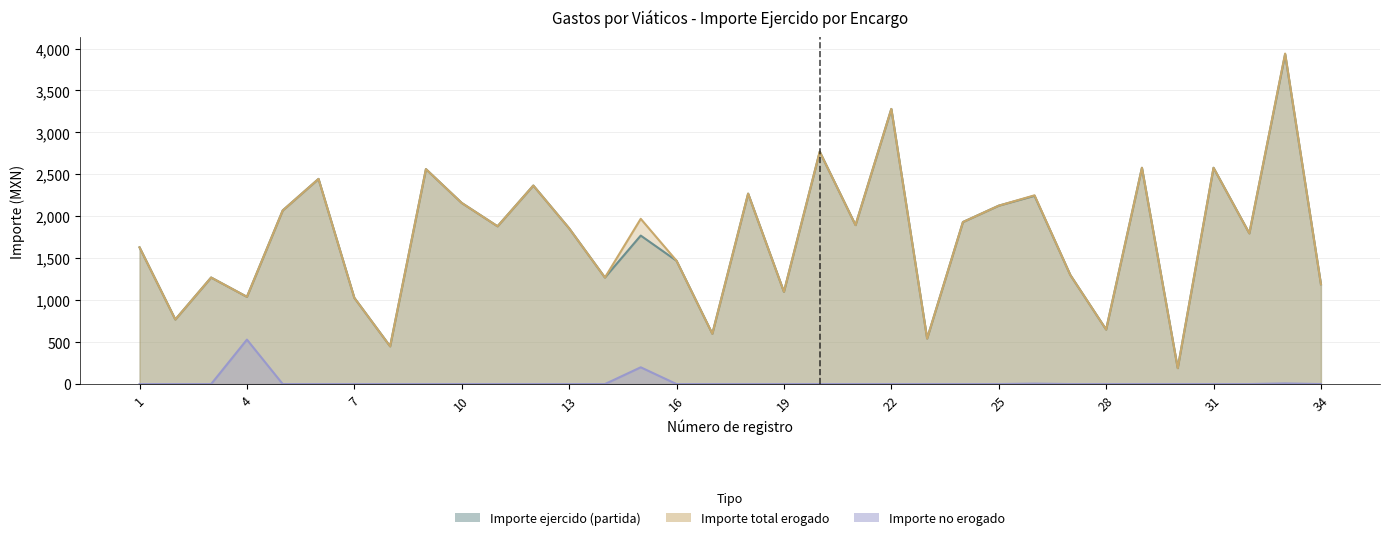

In Importe no erogado, how many points are higher than both neighbors (excluding endpoints)?

4